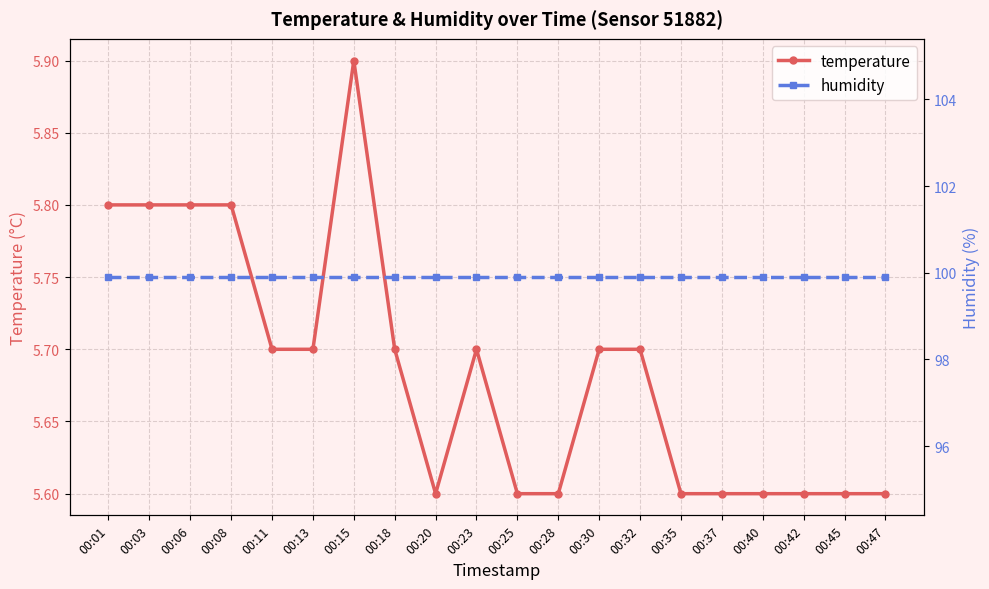

At which category is the sum across all series the highest?

00:15